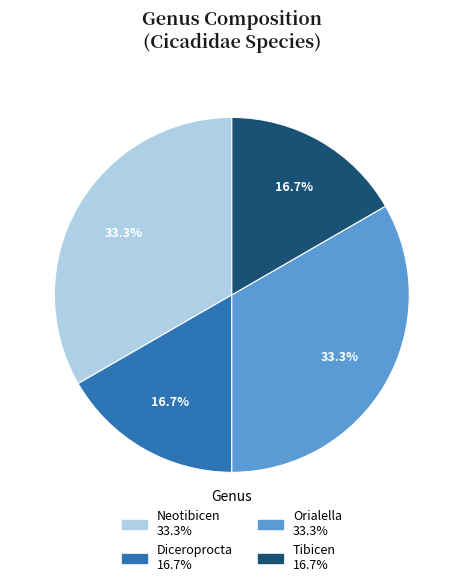

Is there a majority slice in this chart?

No